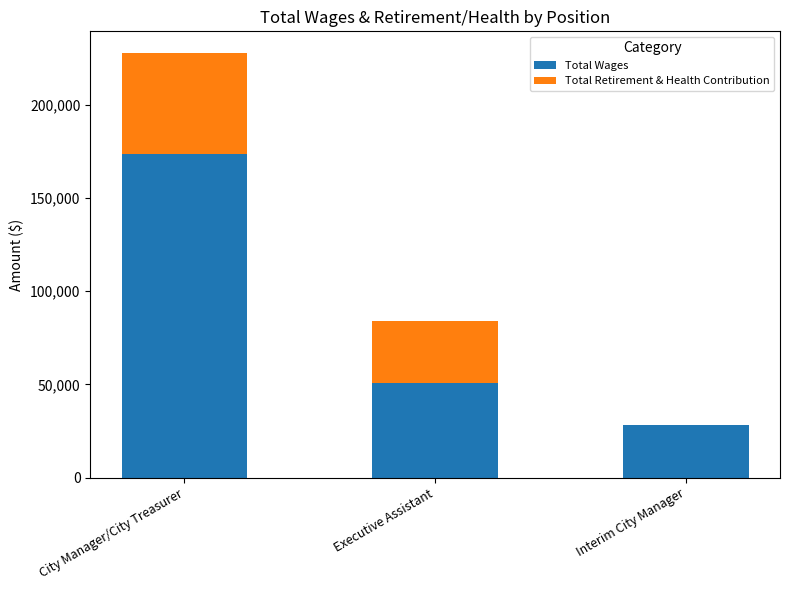

What is the highest value of the Total Wages series?

173563